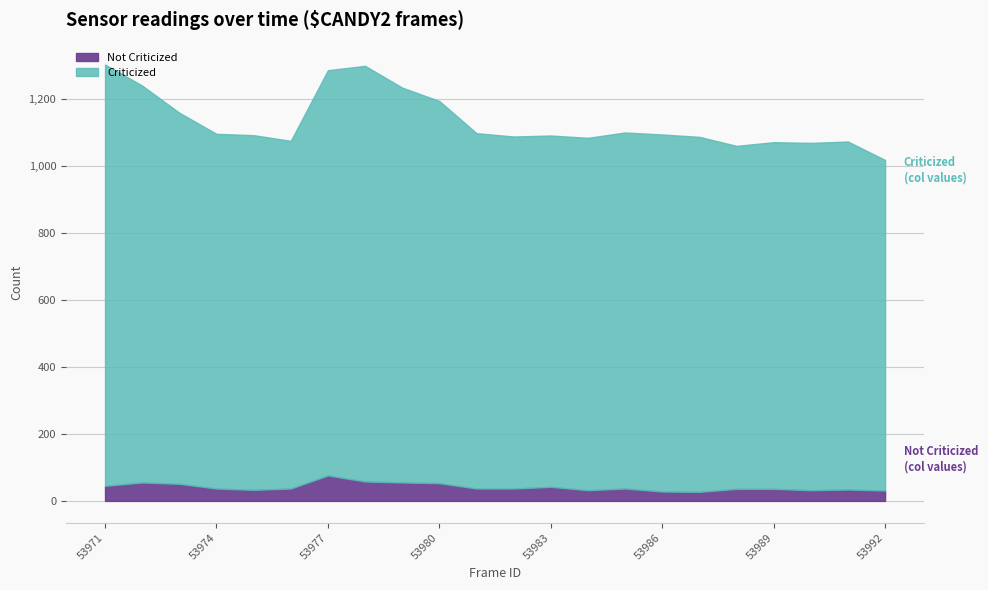

Where is the first local maximum for Not Criticized?

53972